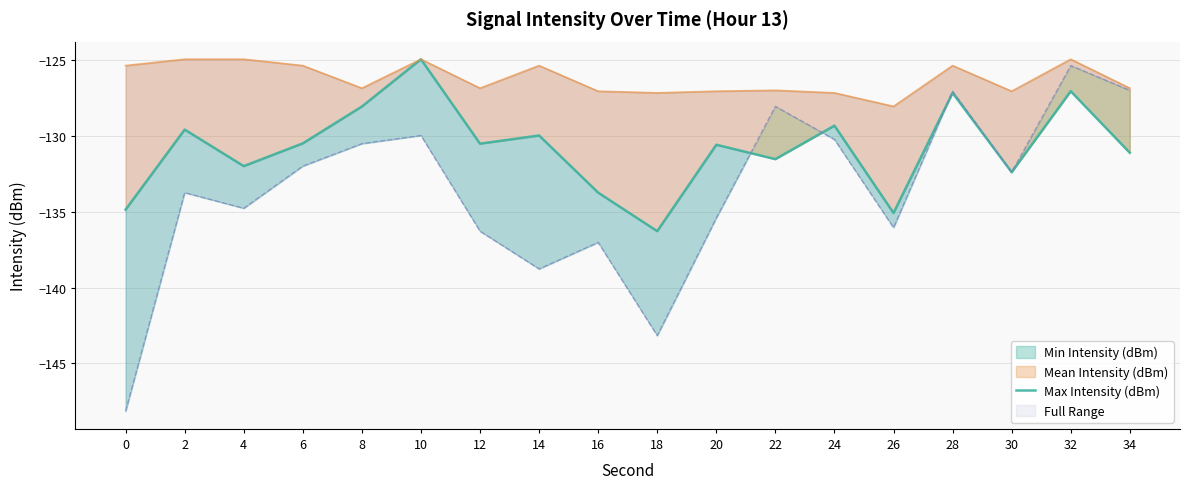

Between 6 and 32, which is larger?

32